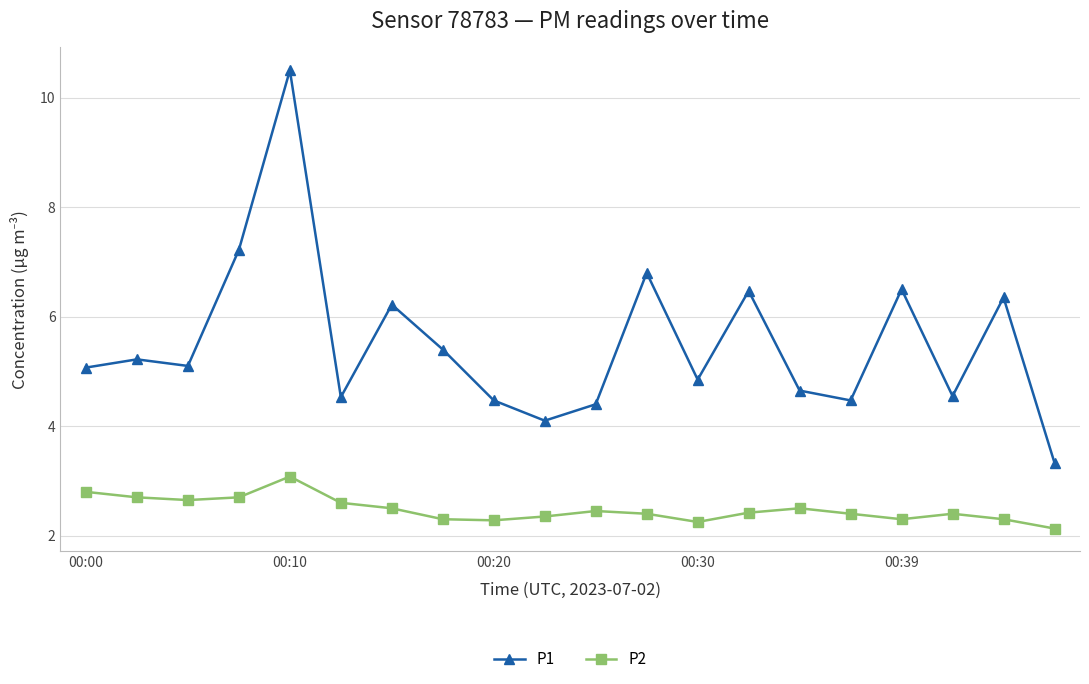

What is the value of the P1 point at the 8th from the left?

5.4